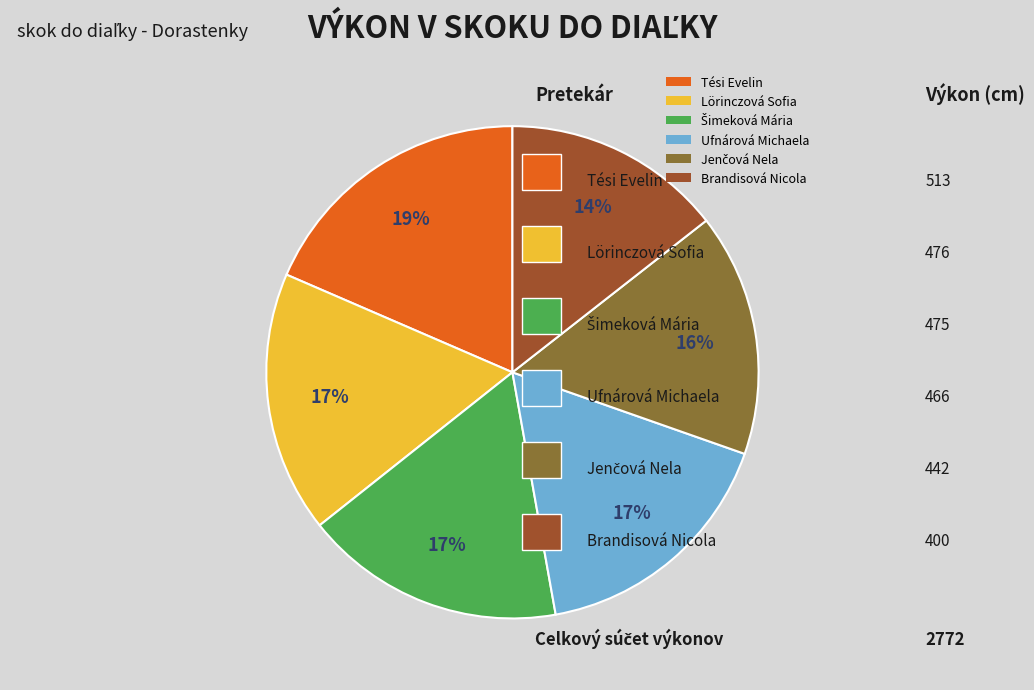

To the nearest percent, what is the average slice percentage?

17%